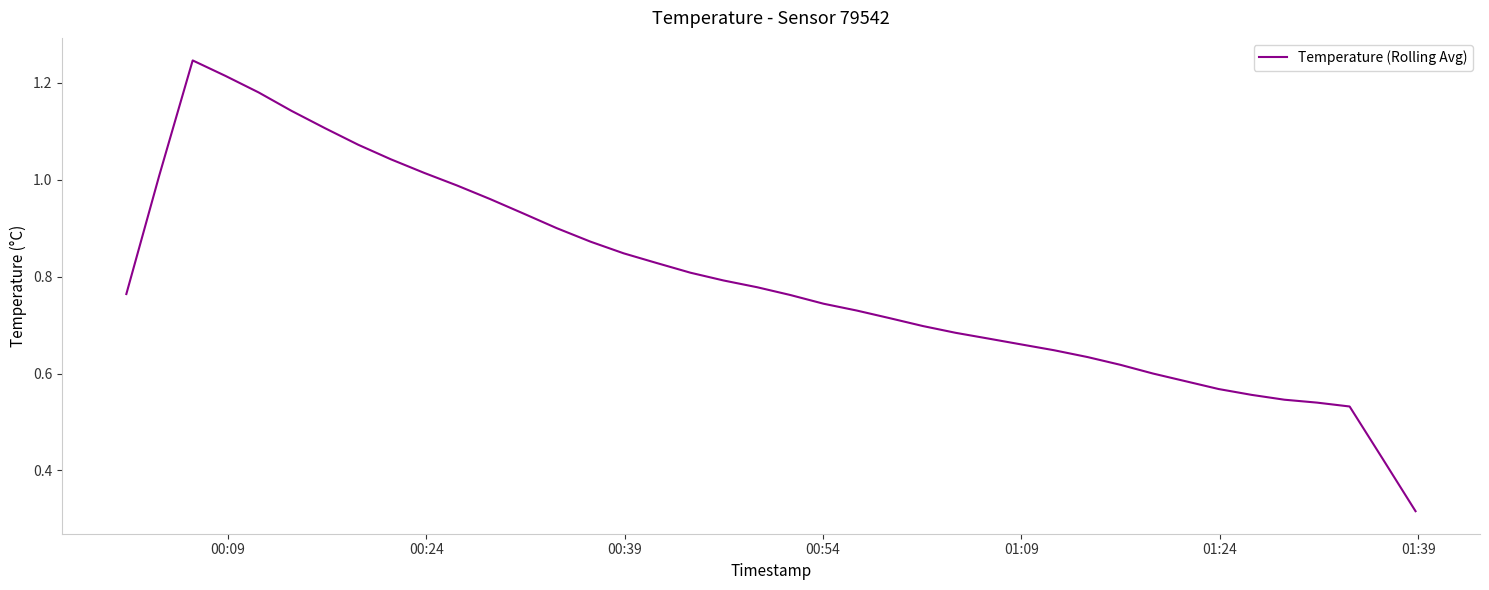

How many lines are shown in the chart?

1